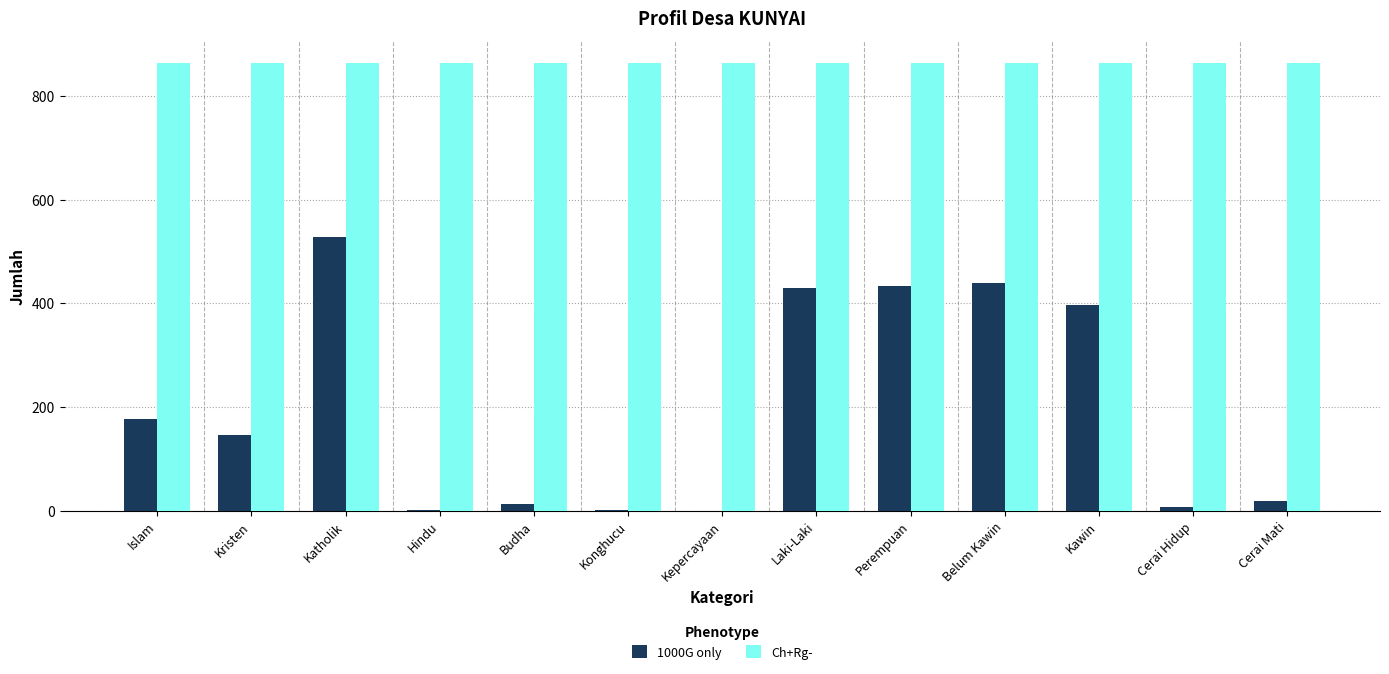

Which series changed the most between Kepercayaan and Laki-Laki?

1000G only